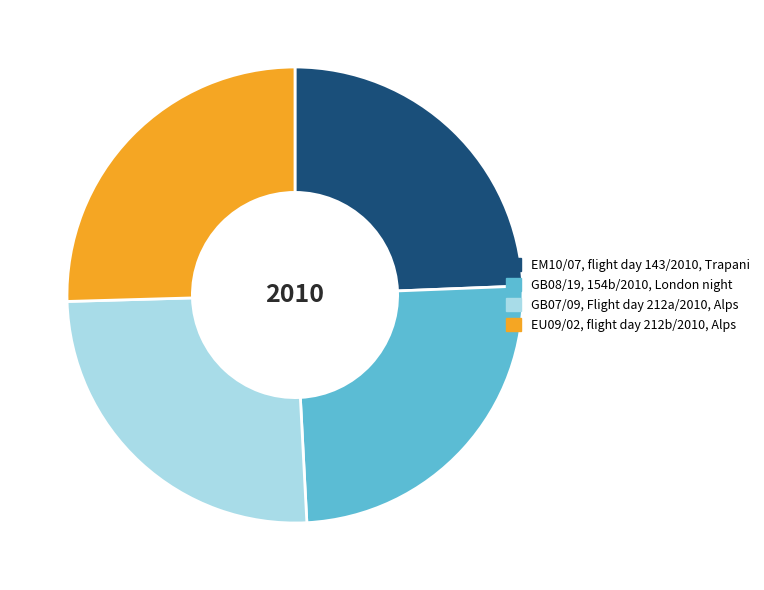

How many slices are in this pie chart?

4